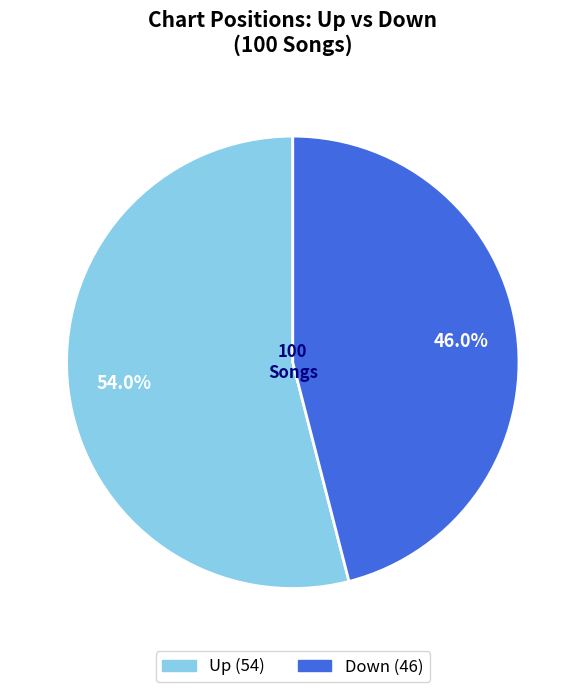

Is there a majority slice in this chart?

Yes